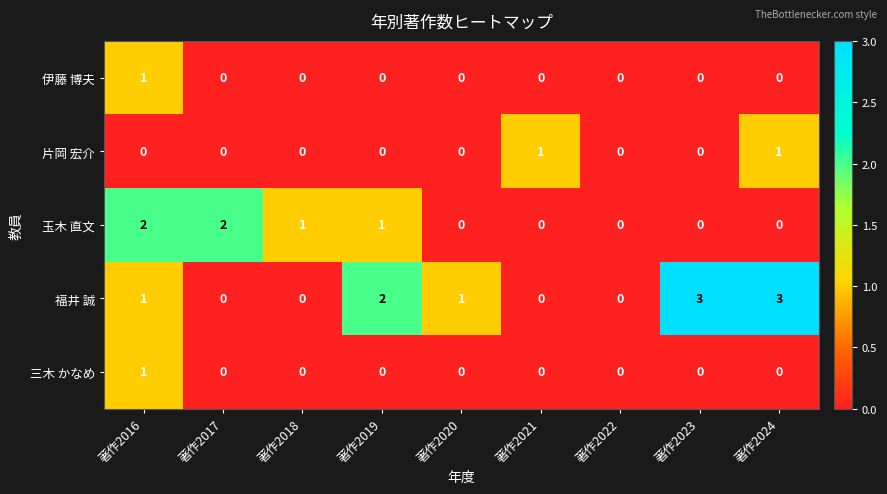

Is it true that 福井 誠 equals 3 at 著作2024?

True